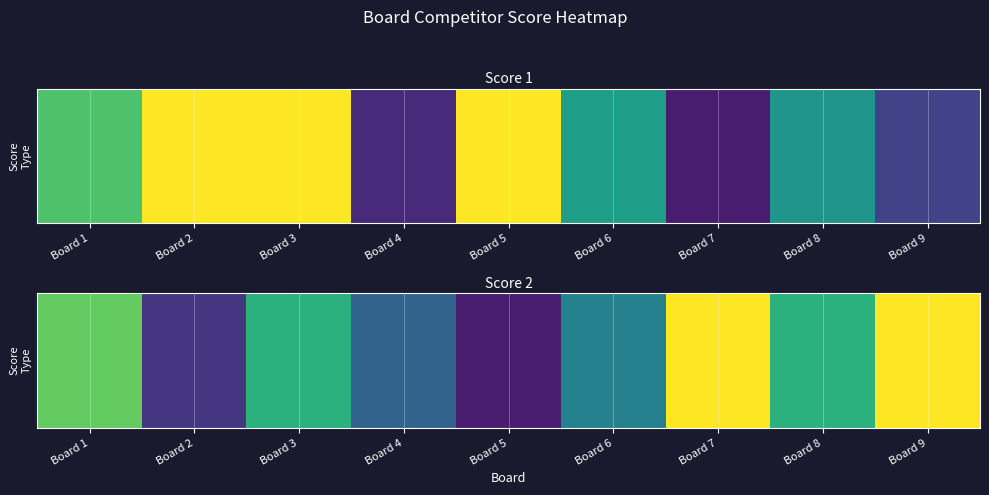

List the labels in order of value, smallest first.

Board 5, Board 2, Board 4, Board 6, Board 3, Board 8, Board 1, Board 7, Board 9